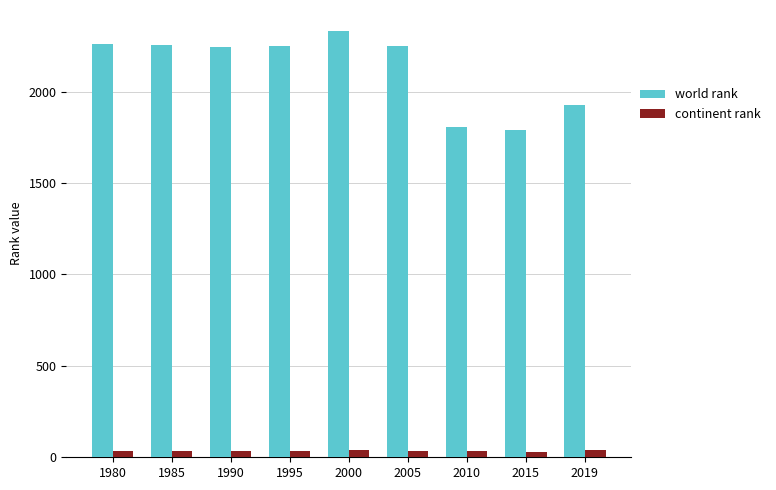

How many categories are shown in the chart?

9